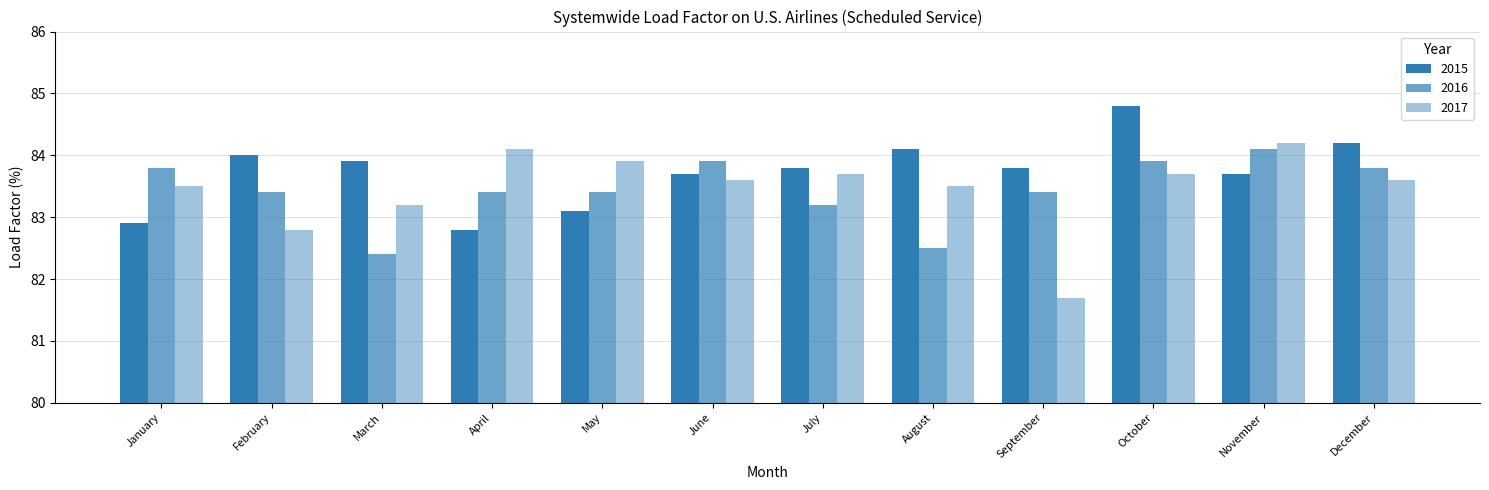

How many data points in 2016 are less than 83?

2